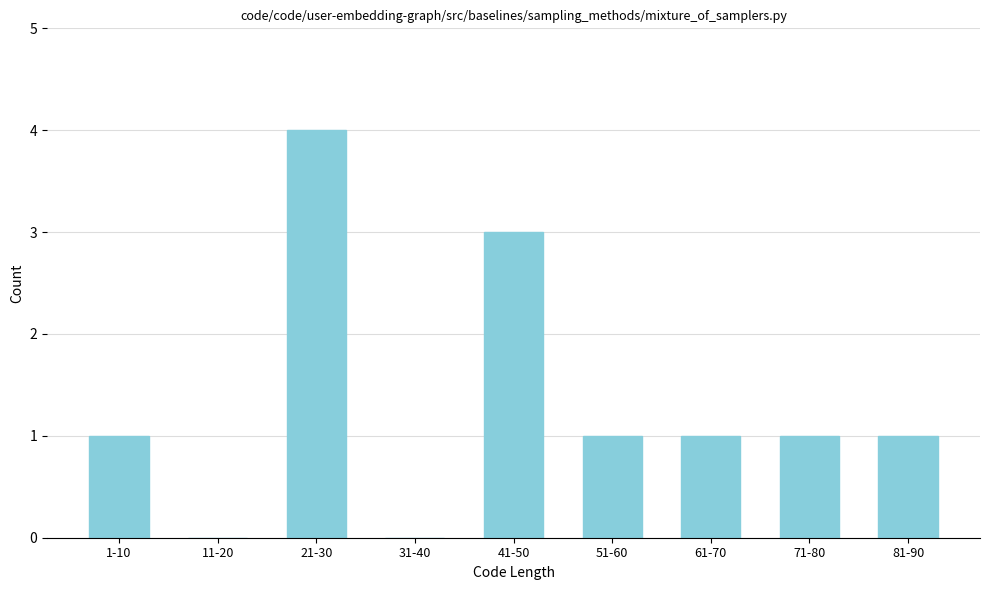

Reading left to right, extract all data points from this chart.

1-10=1	11-20=0	21-30=4	31-40=0	41-50=3	51-60=1	61-70=1	71-80=1	81-90=1